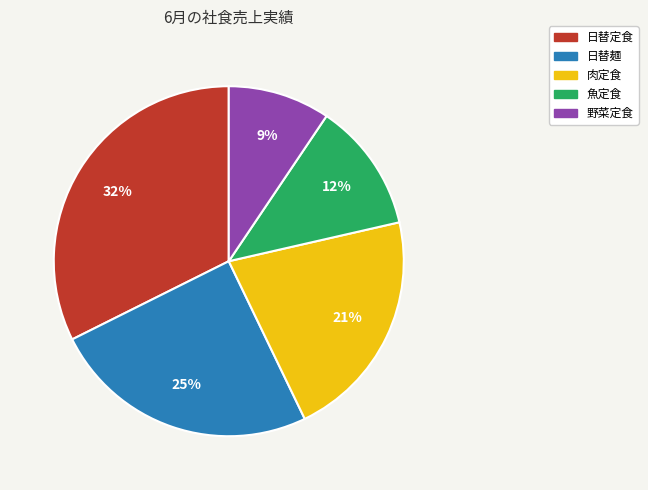

Which category has the biggest portion of the pie?

日替定食